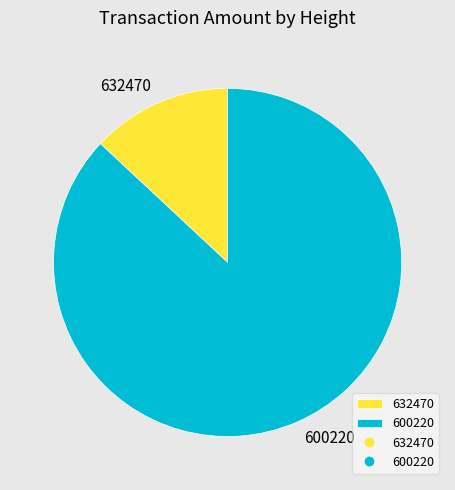

Is it true that 600220 is 87% of the pie?

True